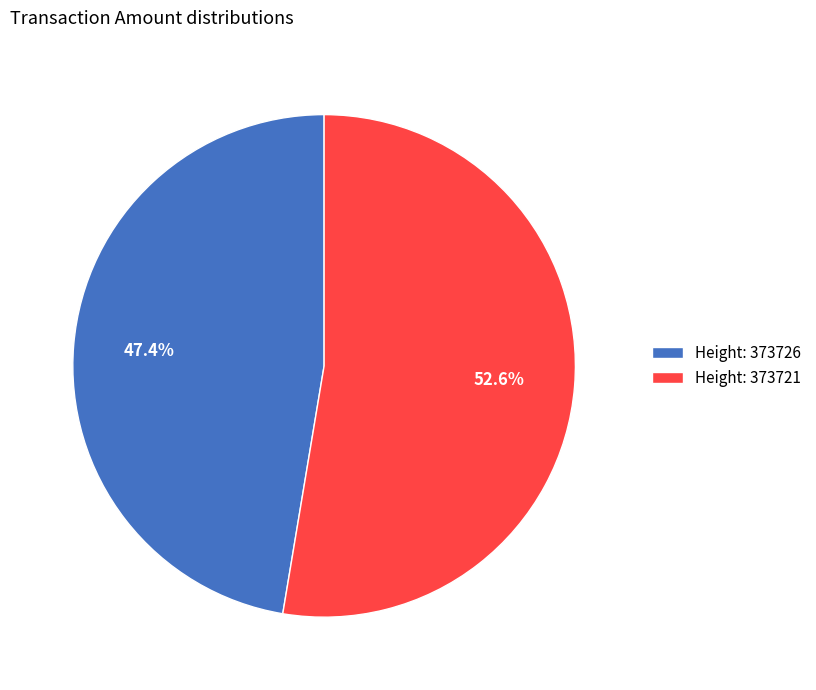

Which has a higher value, Height: 373726 or Height: 373721?

Height: 373721